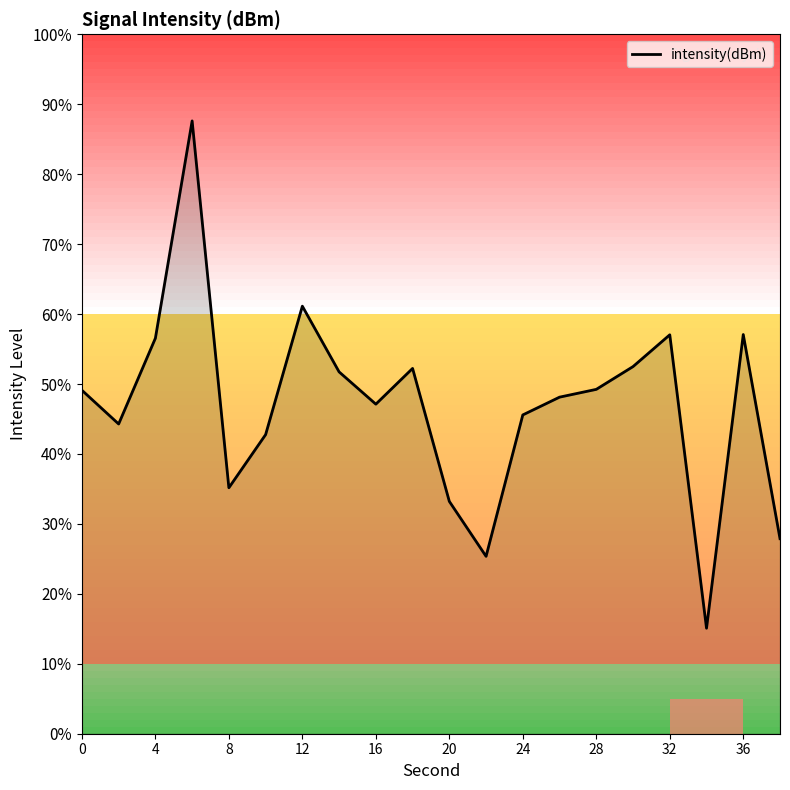

What is the minimum value for intensity(dBm)?

15.1